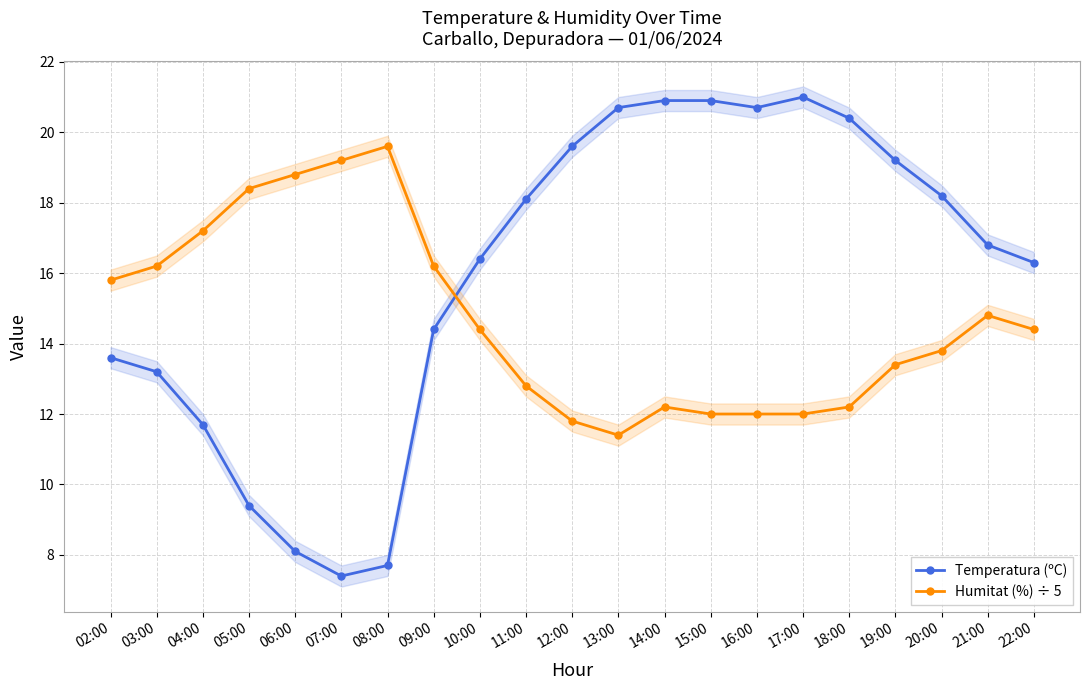

Which has a higher value, 09:00 or 15:00?

15:00